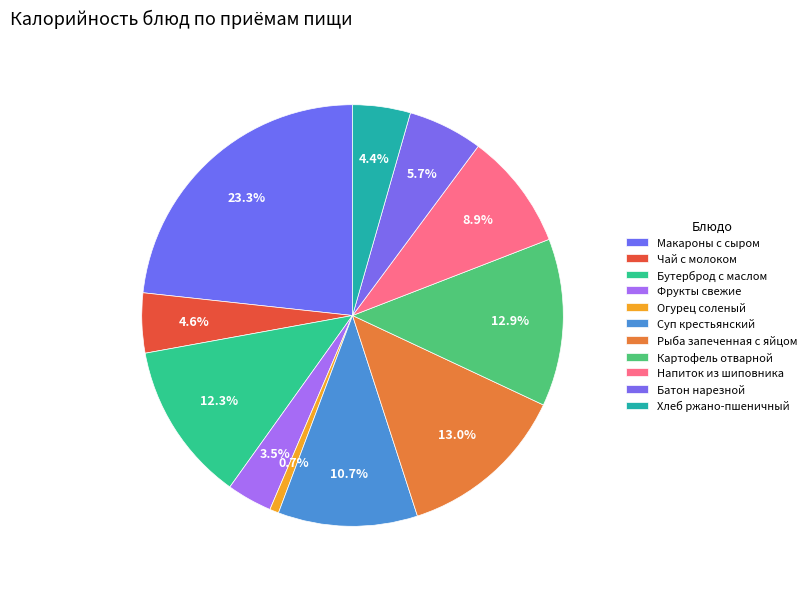

How many slices are in this pie chart?

11